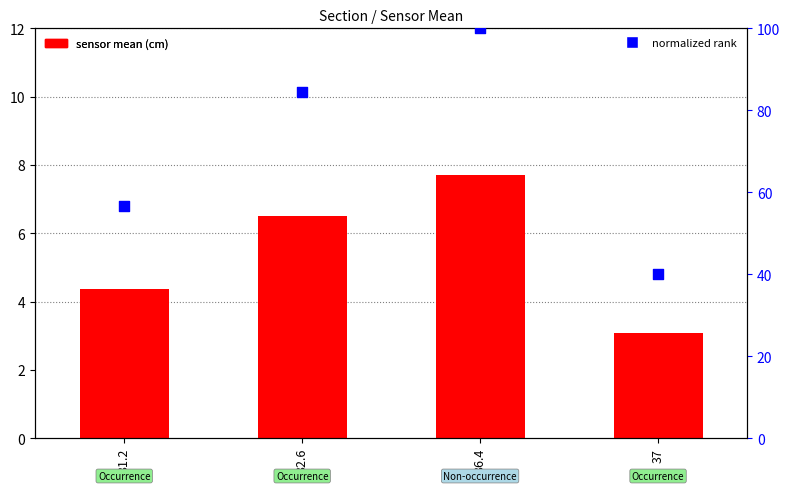

At which category is the sum across all series the highest?

36.4